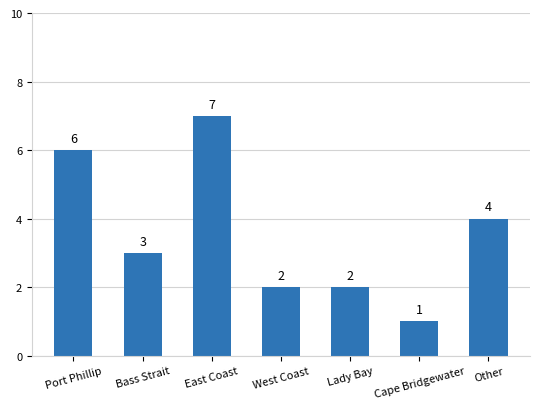

What is the value of the 7th bar from the left?

4